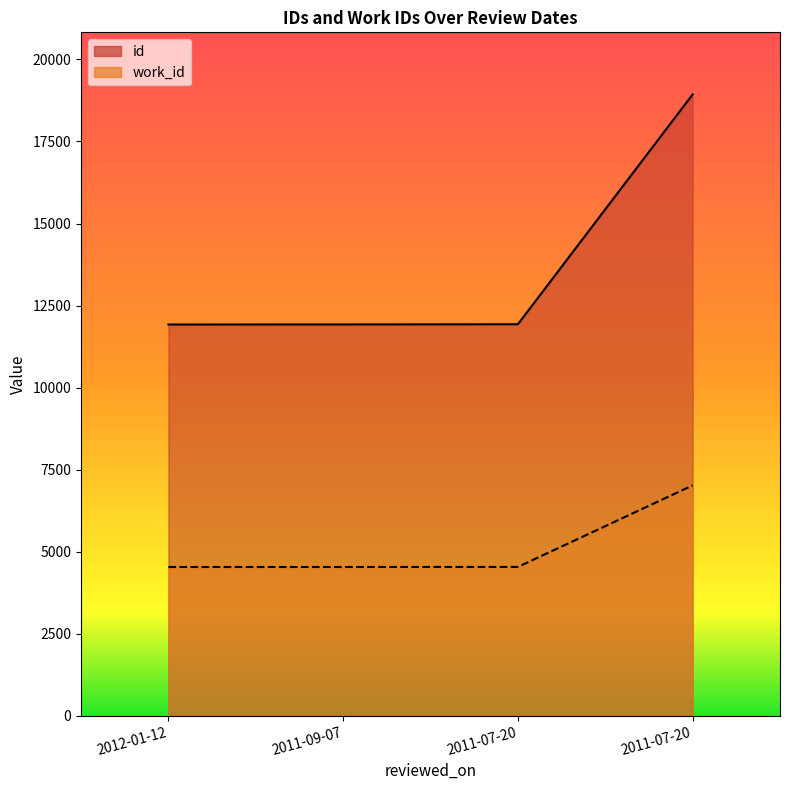

How many distinct data groups are displayed?

2